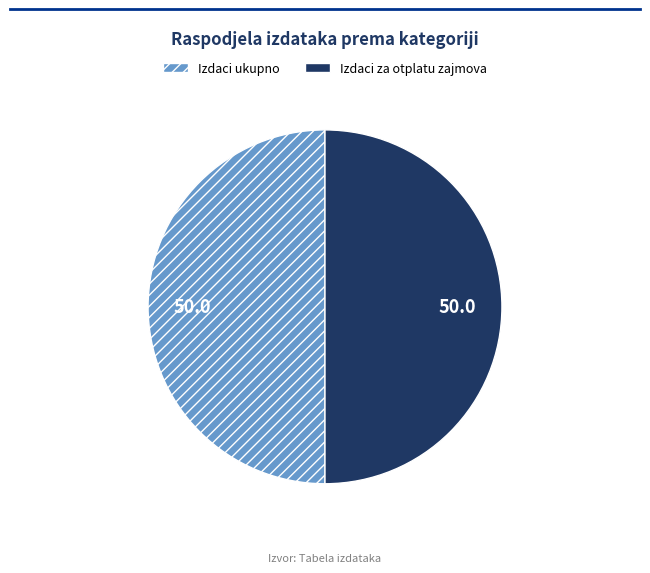

Combined, do Izdaci za otplatu zajmova and Izdaci ukupno account for over 50%?

Yes